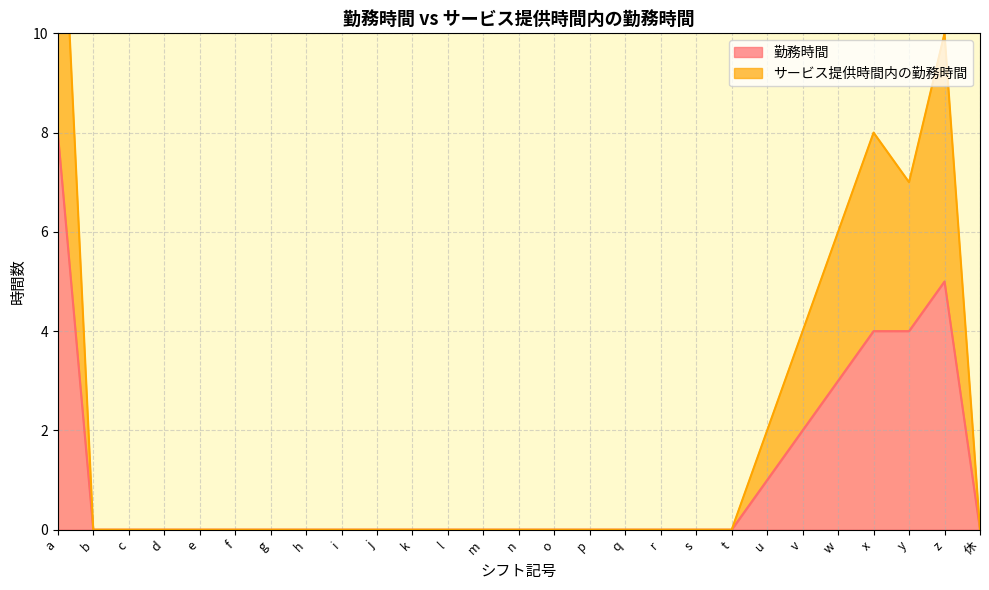

At which label does 勤務時間 reach its minimum?

b